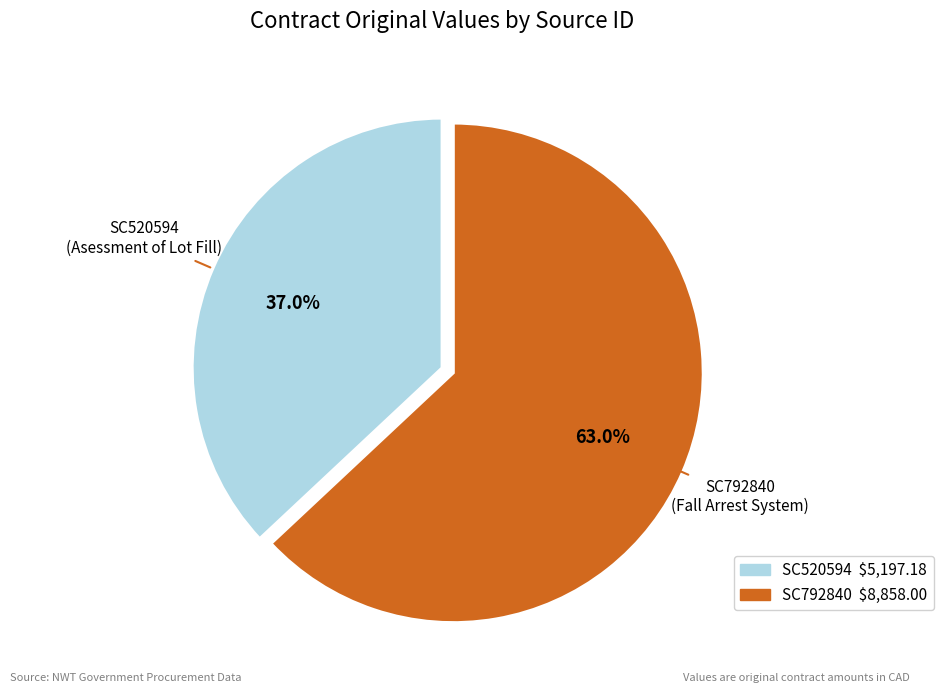

How many slices are in this pie chart?

2